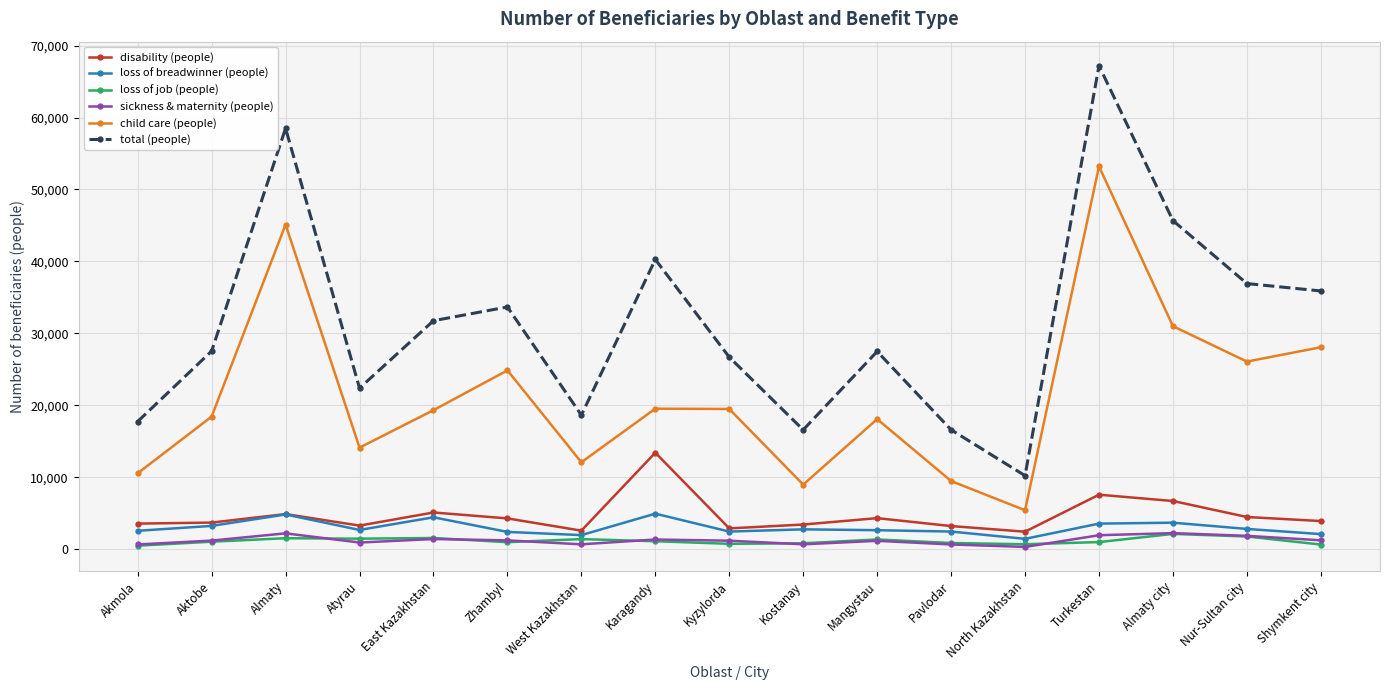

What is the highest value of the sickness & maternity (people) series?

2219